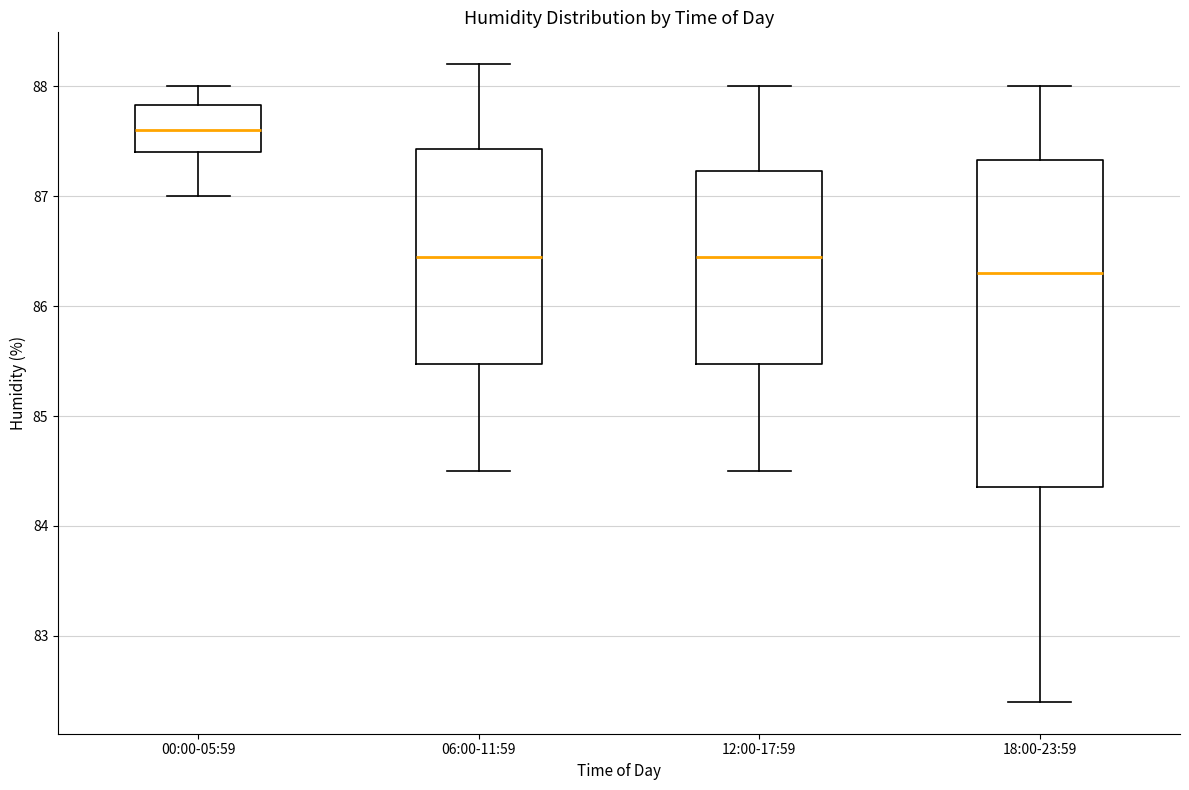

Reading left to right, read every box against the y-axis: the position of its median line, the range the box covers, and the ends of its whiskers. The values are not printed on the chart, so give them approximately, as read against the axis.

00:00-05:59: median 87.6, box 87.4 to 87.8, whiskers 87.0 to 88.0
06:00-11:59: median 86.5, box 85.5 to 87.4, whiskers 84.5 to 88.2
12:00-17:59: median 86.5, box 85.5 to 87.2, whiskers 84.5 to 88.0
18:00-23:59: median 86.3, box 84.4 to 87.3, whiskers 82.4 to 88.0